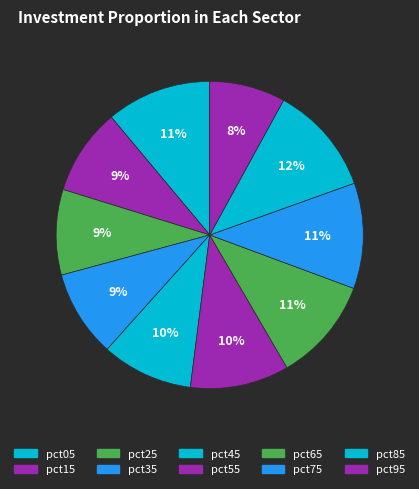

Is pct35 the majority of the pie?

No